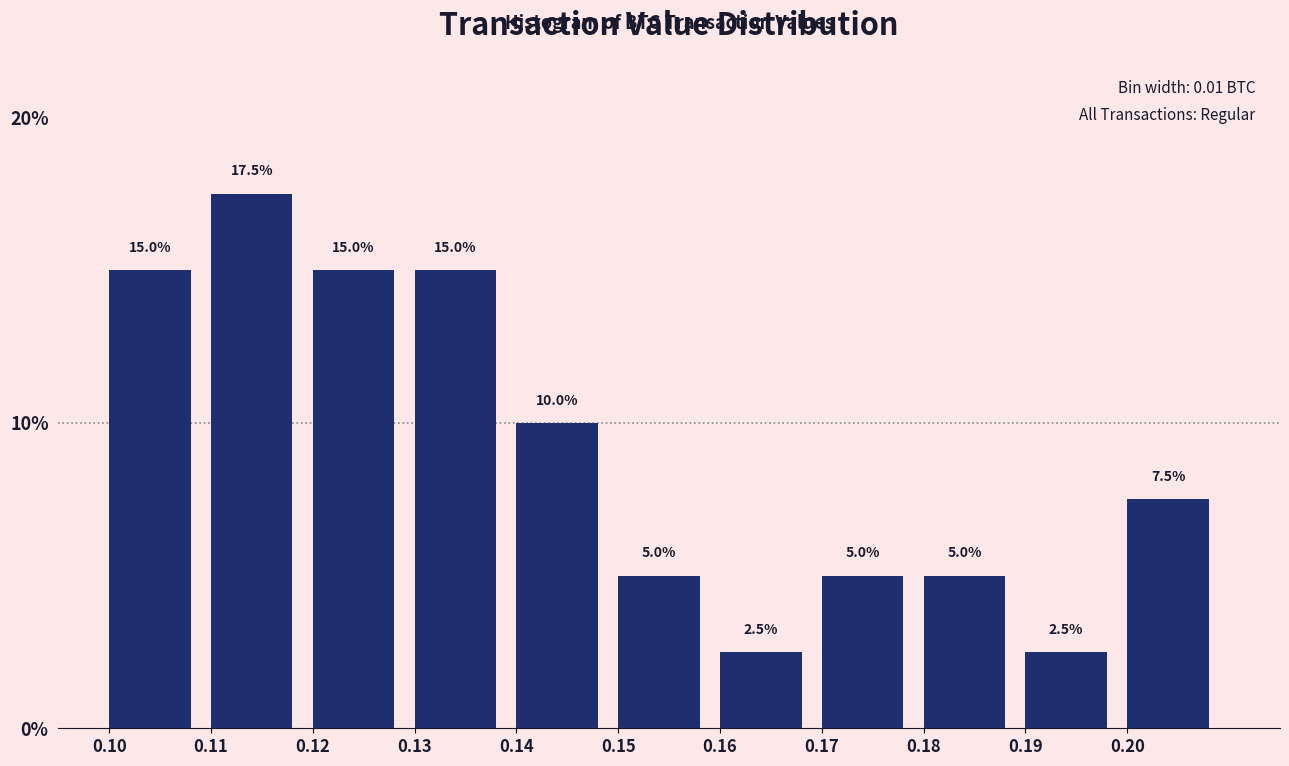

Over which range of the x-axis is the bar tallest?

0.11 to 0.12